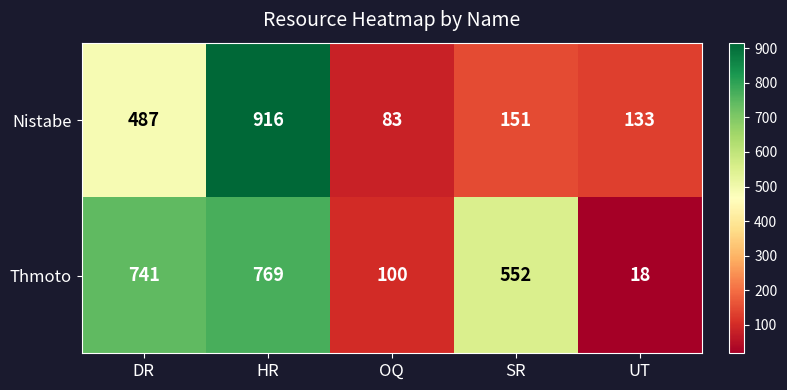

How many distinct data groups are displayed?

2